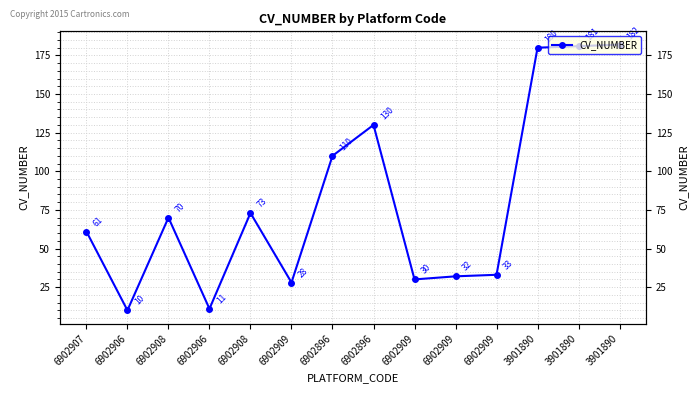

How many points are lower than both their immediate neighbors (excluding endpoints)?

4